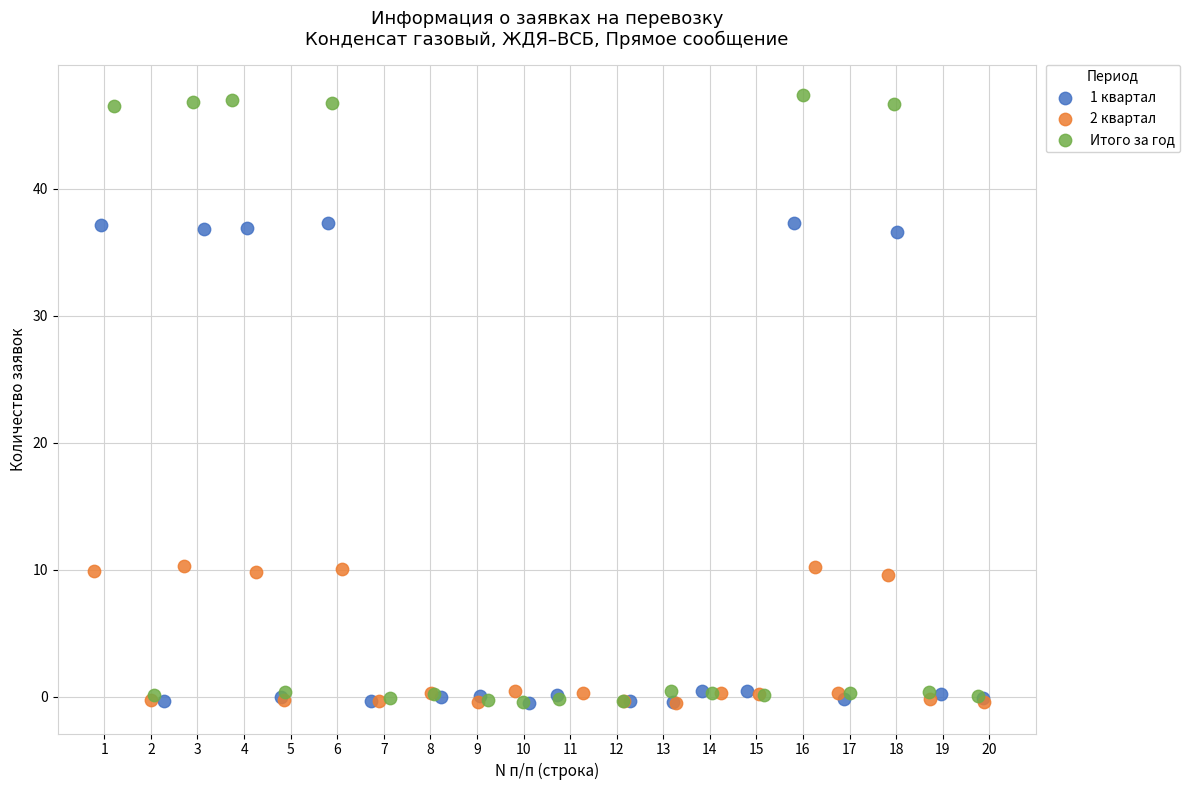

What are all the series names shown in the legend?

1 квартал, 2 квартал, Итого за год